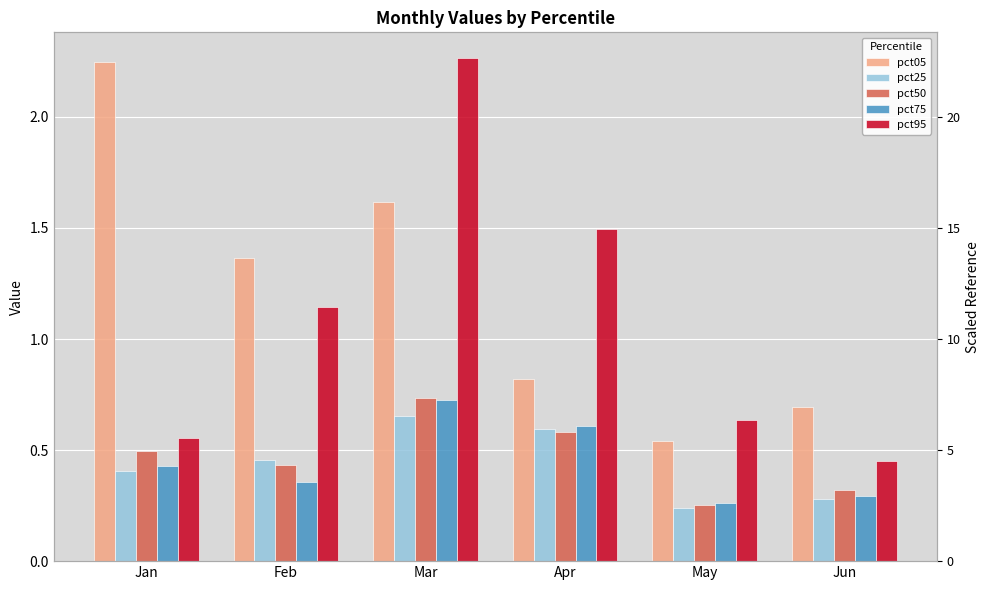

Which series has the widest spread of values?

pct95